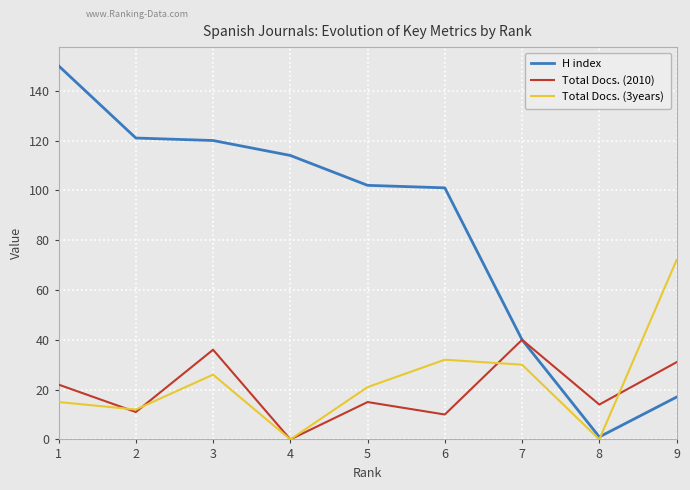

Reading left to right, extract all data points from this chart.

H index: 150	121	120	114	102	101	40	1	17
Total Docs. (2010): 22	11	36	0	15	10	40	14	31
Total Docs. (3years): 15	12	26	0	21	32	30	0	72